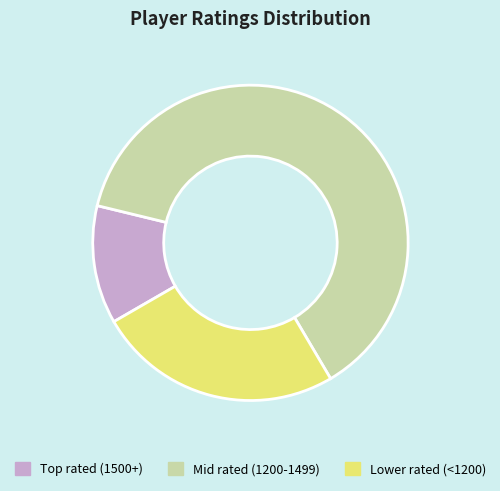

Rank the categories by value from lowest to highest.

Top rated (1500+), Lower rated (<1200), Mid rated (1200-1499)